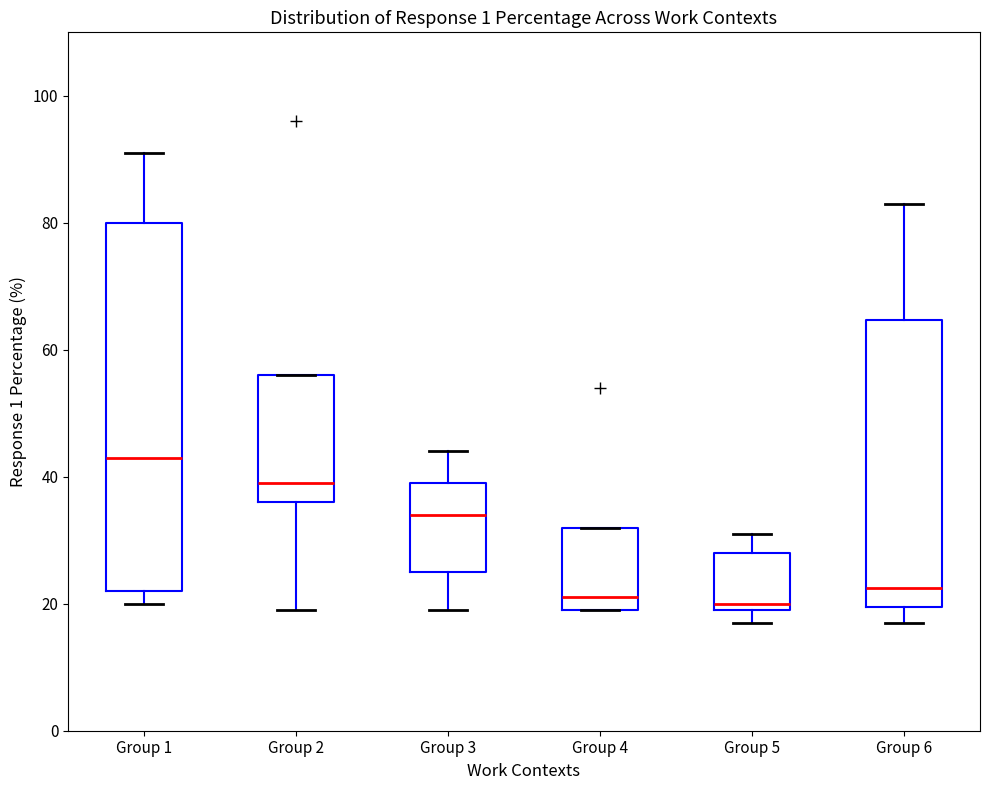

Which box is the tallest, from its lower edge to its upper edge?

Group 1